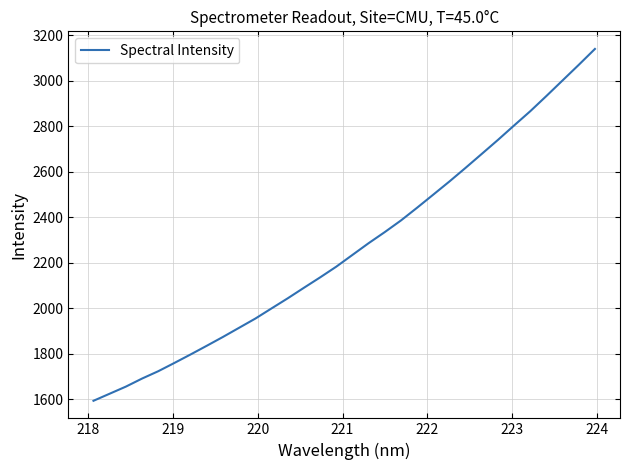

What is the difference between the maximum and minimum values?

1546.0